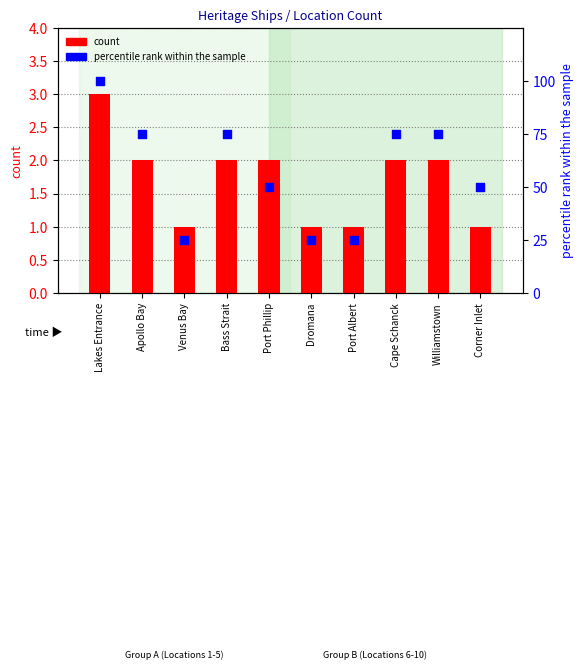

Which series contains the highest Y value?

percentile rank within the sample